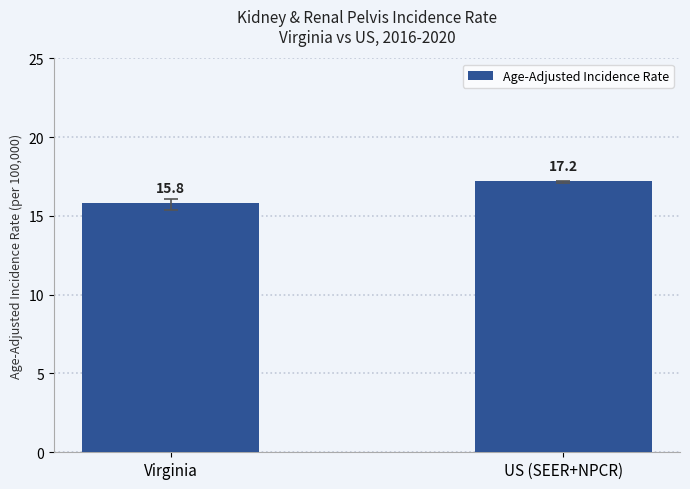

List the labels in order of value, smallest first.

Virginia, US (SEER+NPCR)